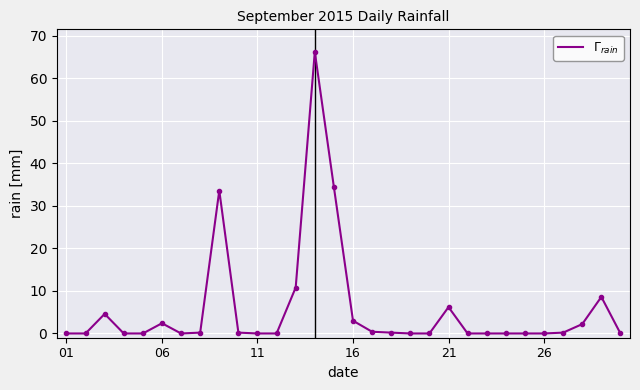

How many interior local peaks (higher than both neighbors) does the data have?

6